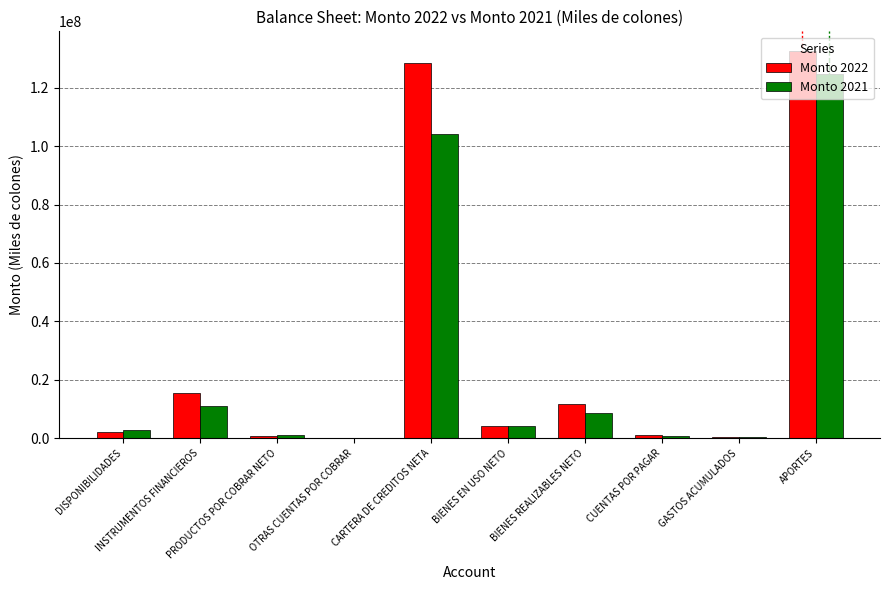

Where is Monto 2021 nearest to the value 62394932?

CARTERA DE CREDITOS NETA